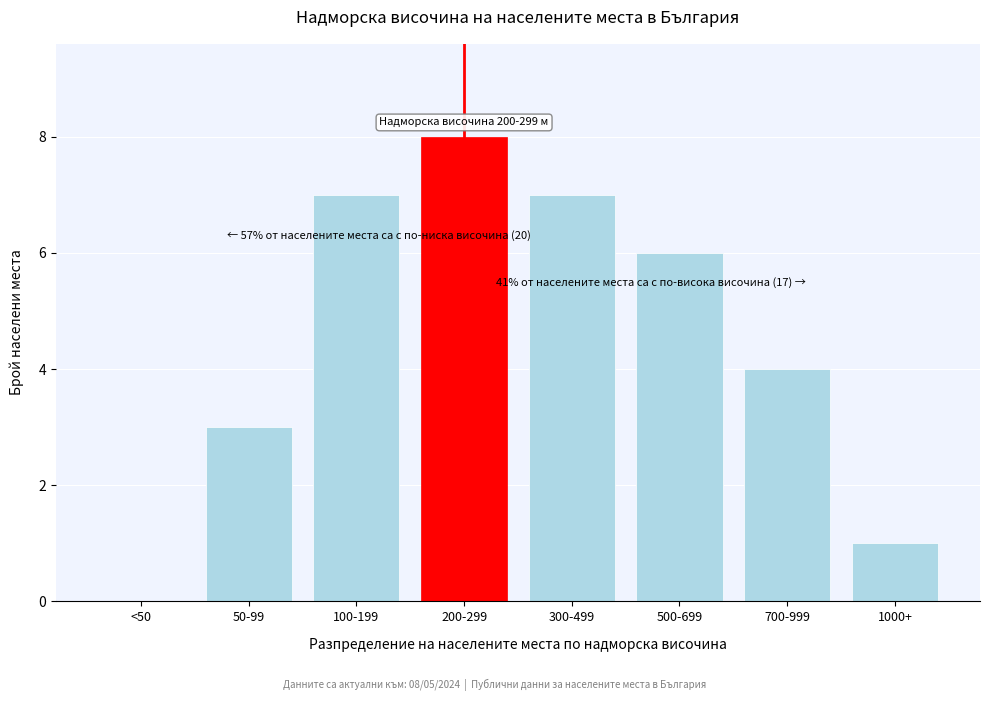

Reading right to left, extract all data points from this chart.

1000+=1	700-999=4	500-699=6	300-499=7	200-299=8	100-199=7	50-99=3	<50=0